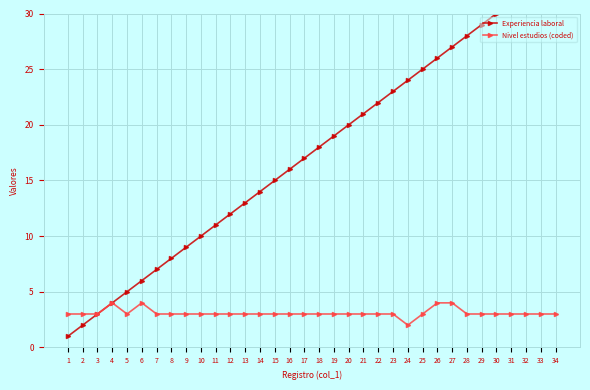

What is the minimum value for Experiencia laboral?

1